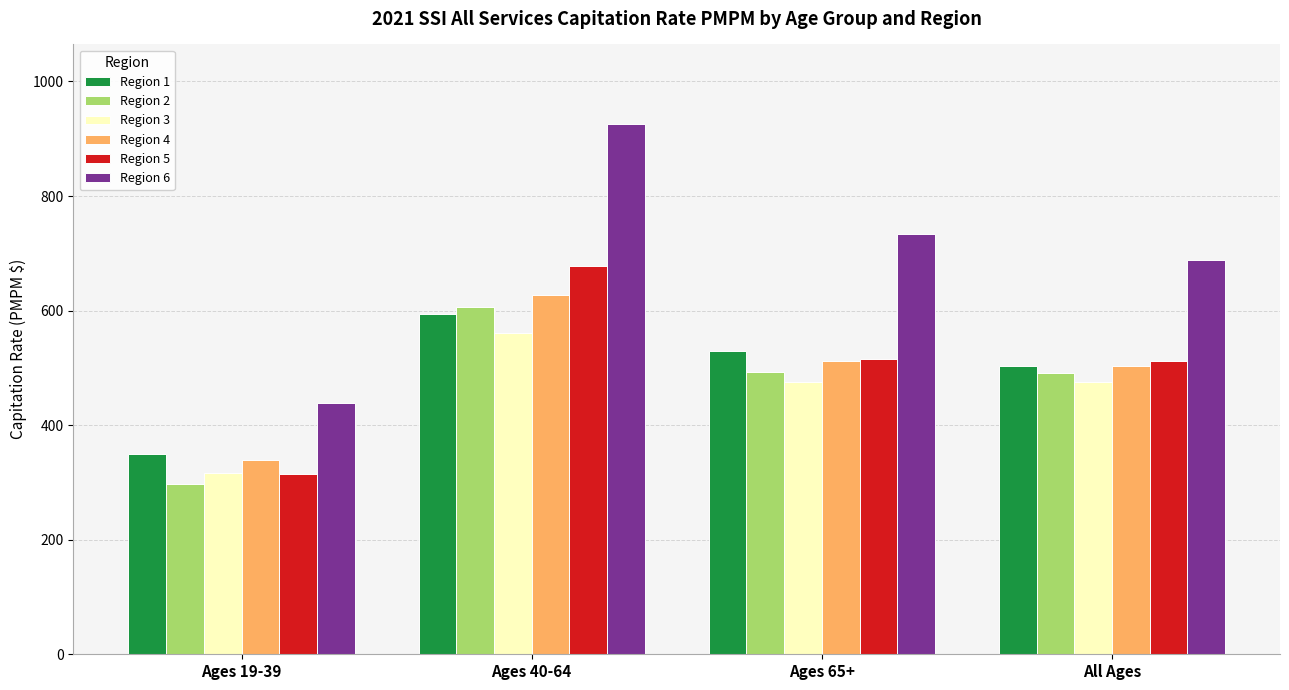

What is the approximate value of Region 6 at All Ages?

688.3